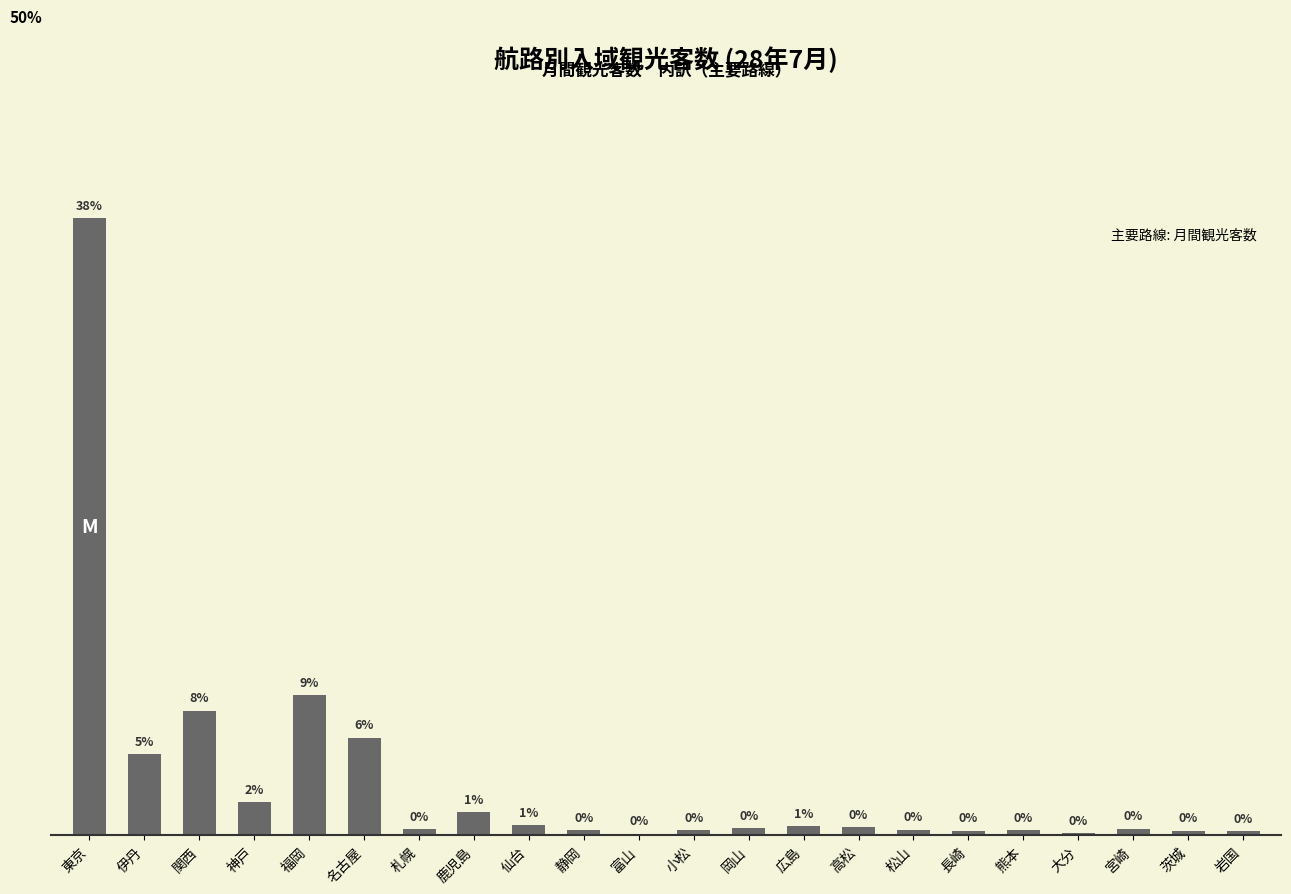

List the labels in order of value, smallest first.

富山, 大分, 岩国, 長崎, 茨城, 静岡, 小松, 熊本, 松山, 札幌, 宮崎, 岡山, 高松, 広島, 仙台, 鹿児島, 神戸, 伊丹, 名古屋, 関西, 福岡, 東京